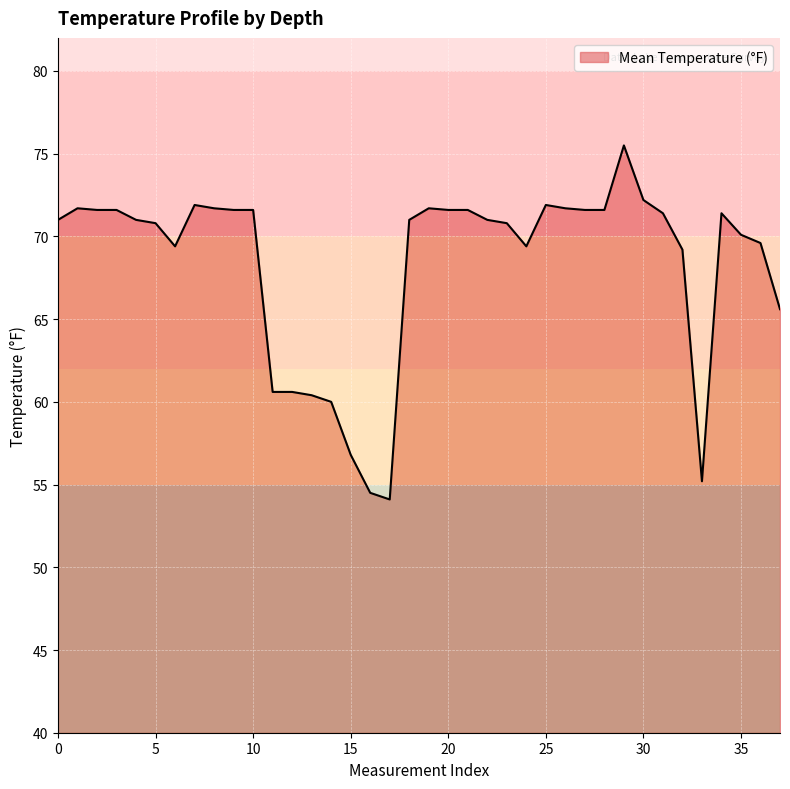

What is the smallest value displayed?

54.1